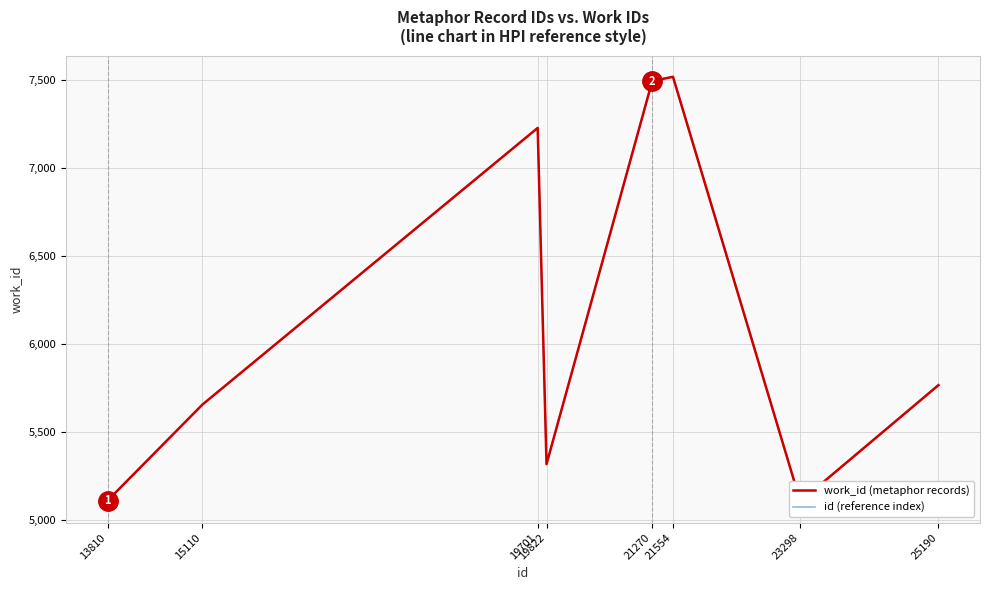

What is the value of the work_id (metaphor records) point at the 3rd from the left?

7226